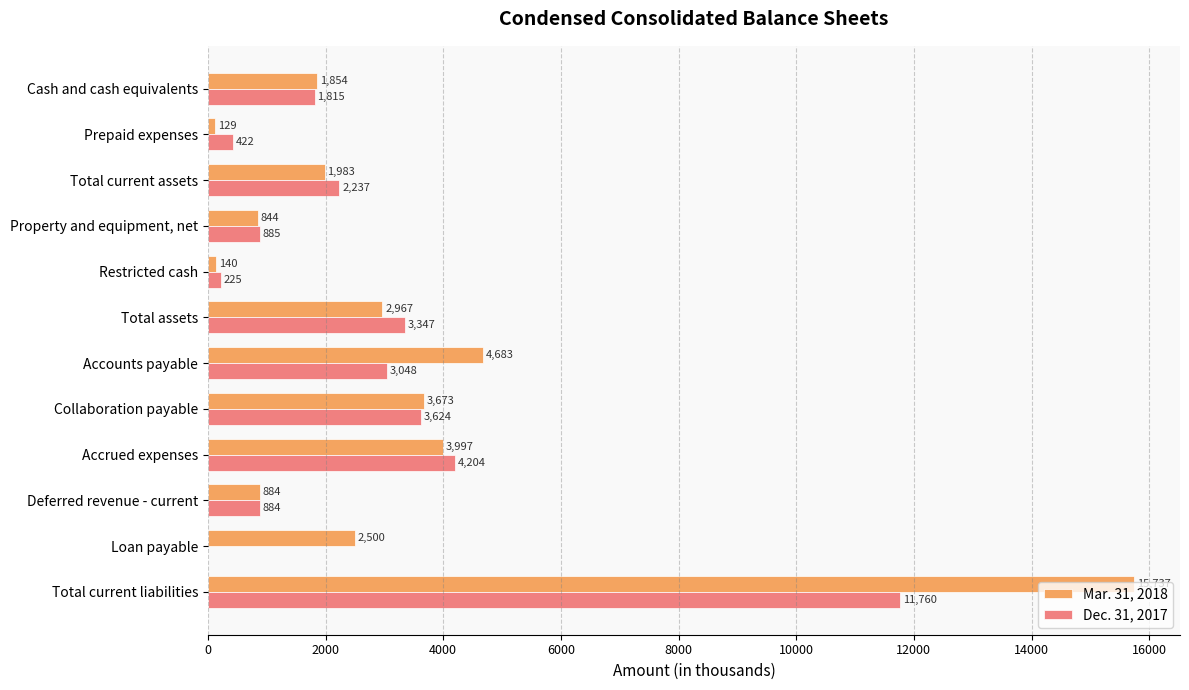

At which category is the sum across all series the highest?

Total current liabilities